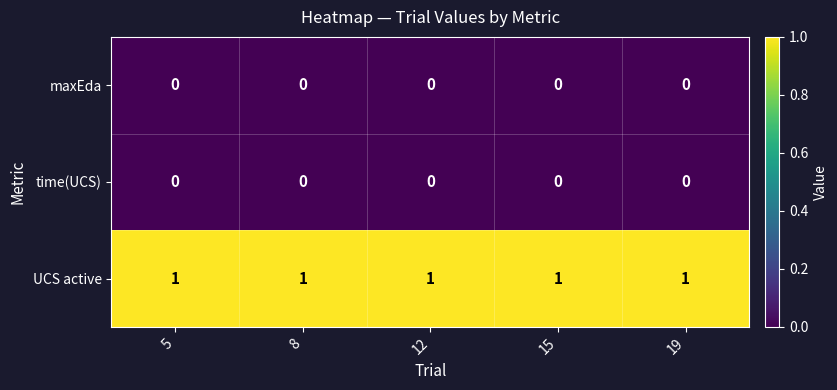

The value of time(UCS) at 15 is 0. True or false?

True